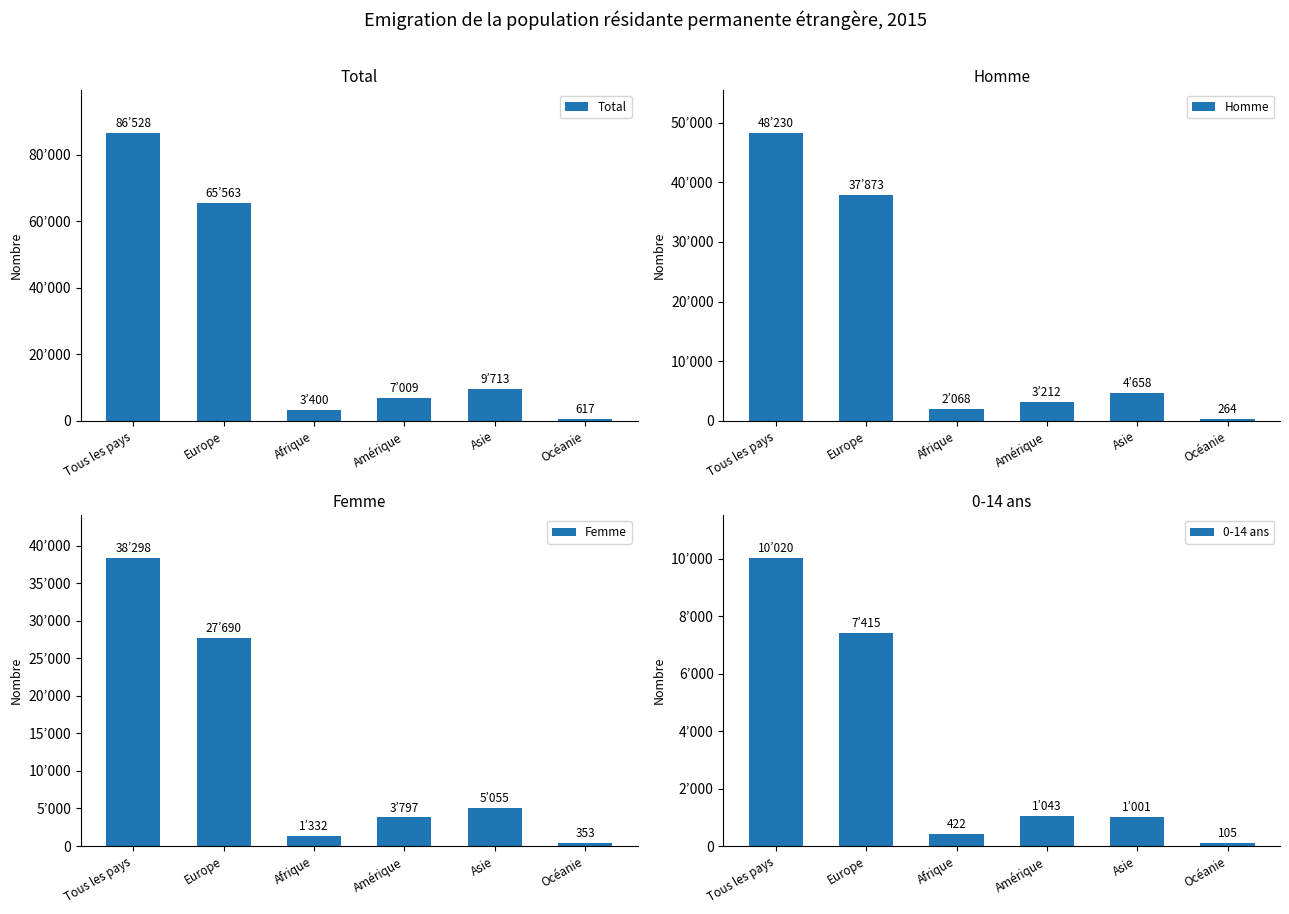

What position from the right is Amérique?

3